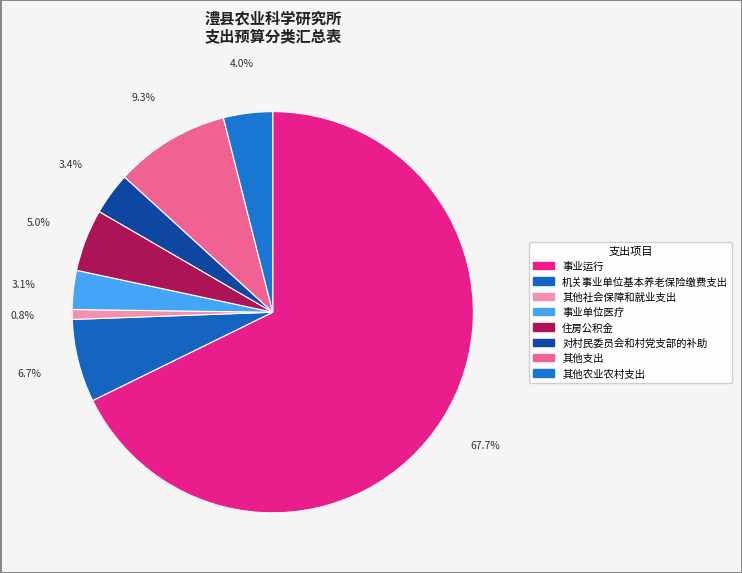

Is it true that 住房公积金 is 1% of the pie?

False